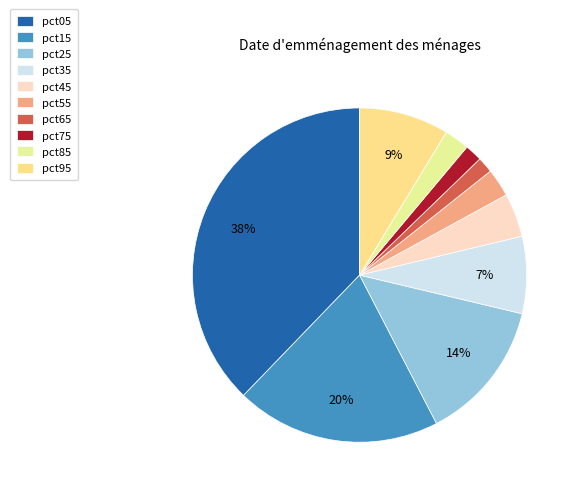

Combined, what portion of the pie is pct25 and pct35?

21.1%